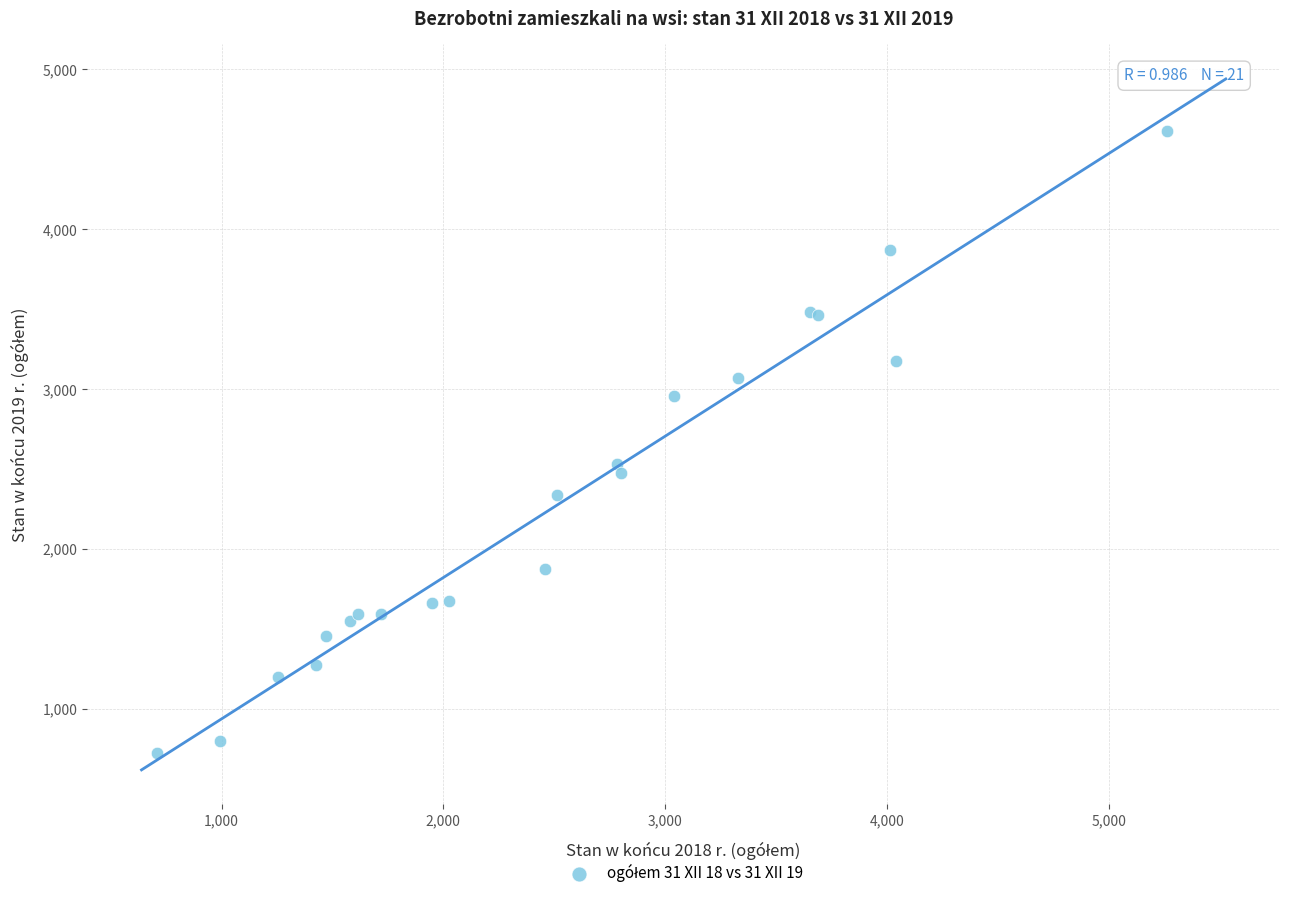

What Y value in the scatter plot is closest to 2669?

2531